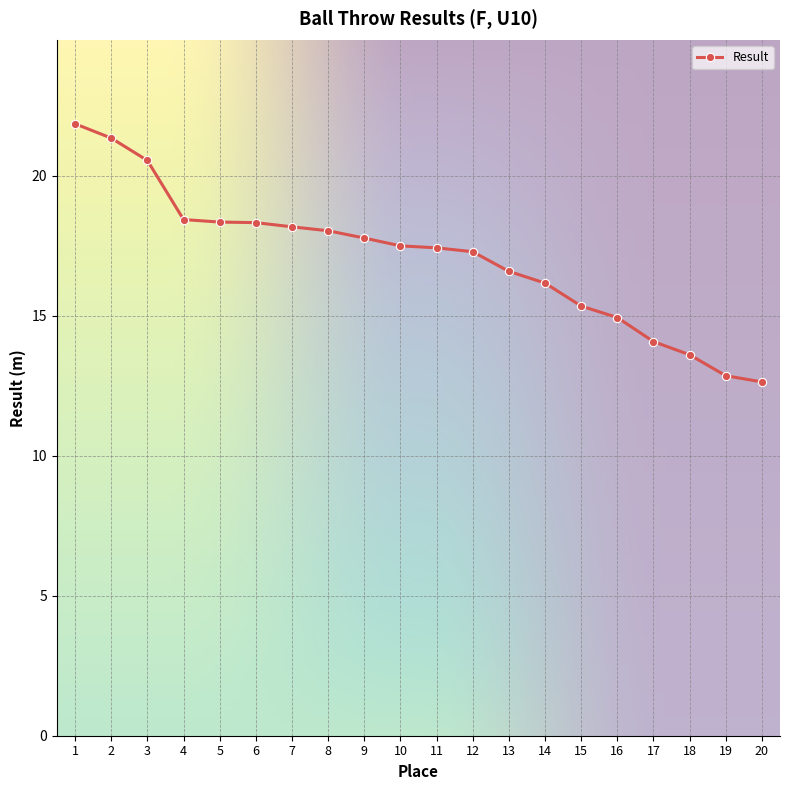

What is the value of the 17th point from the left?

14.1